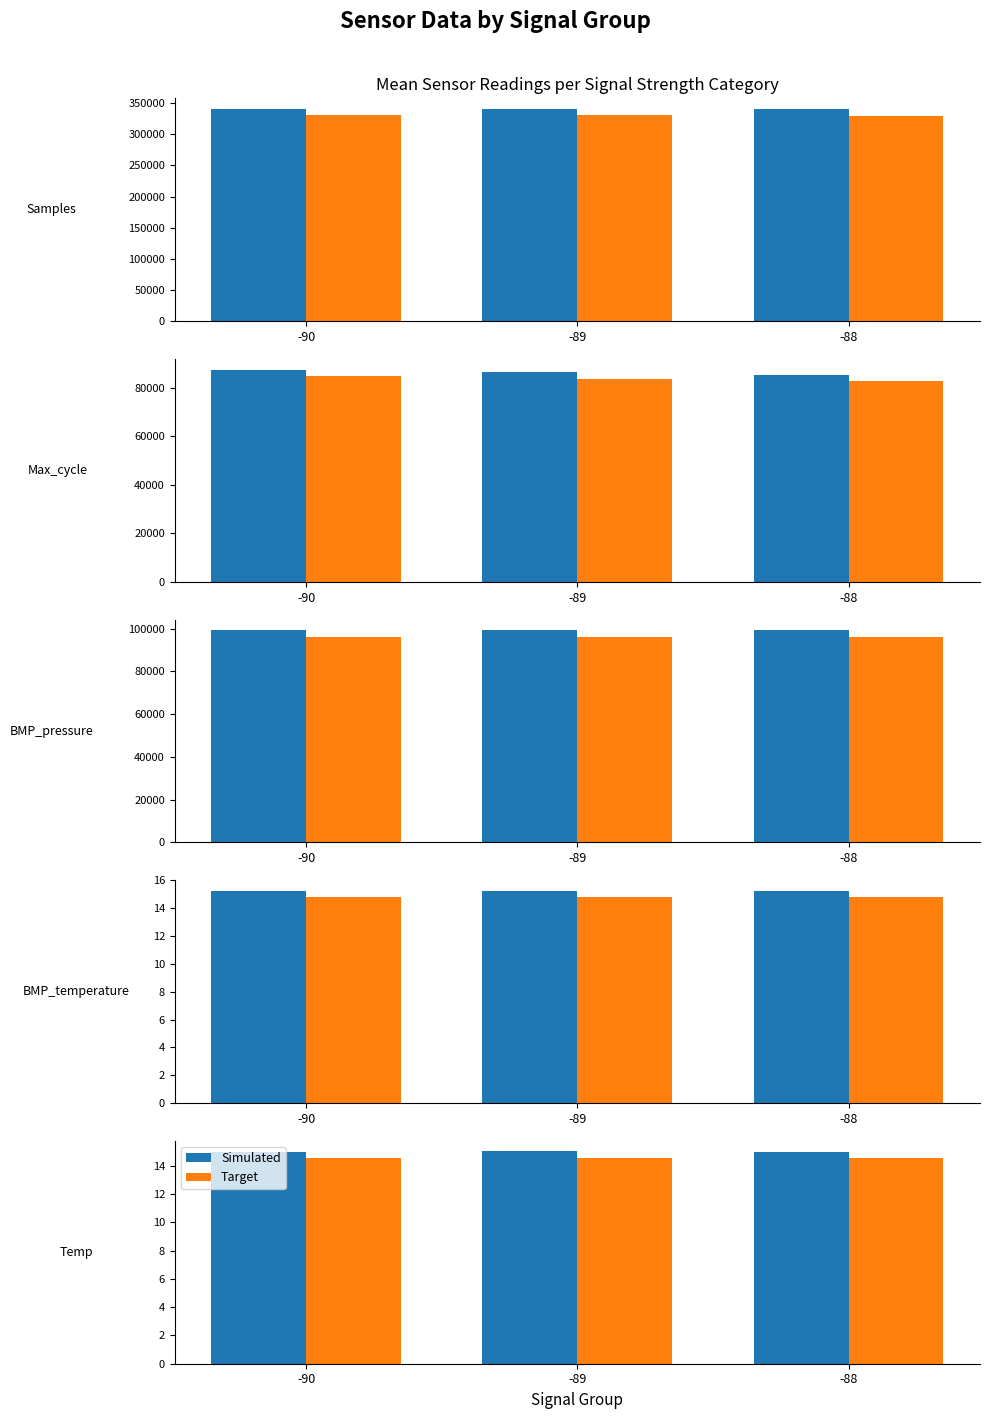

How many categories are shown in the chart?

3